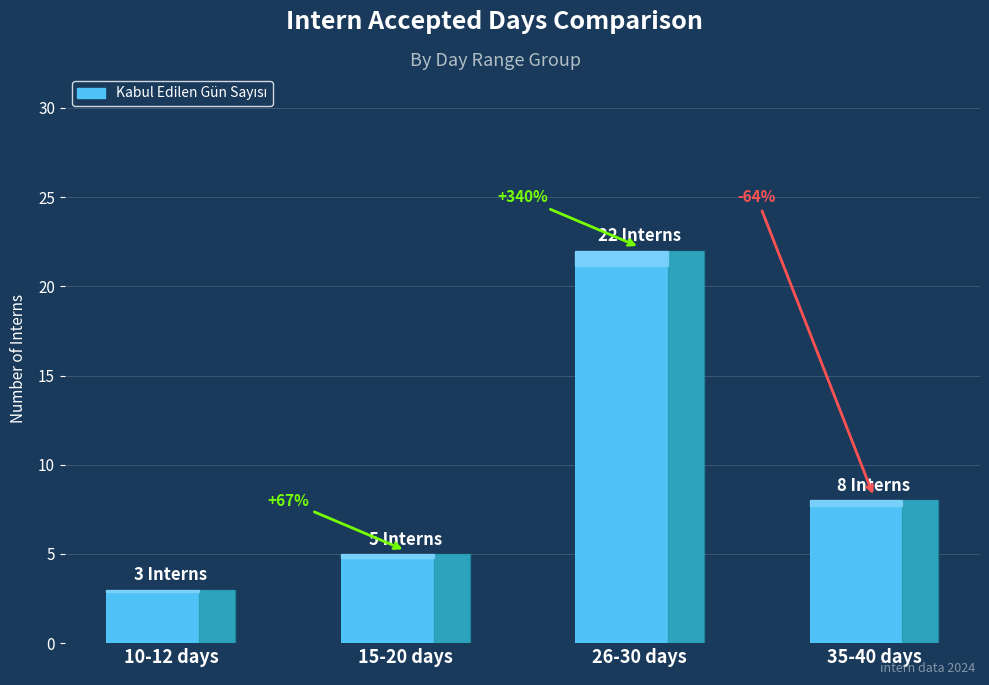

What is the ratio of the value at 15-20 days to the value at 35-40 days?

0.6